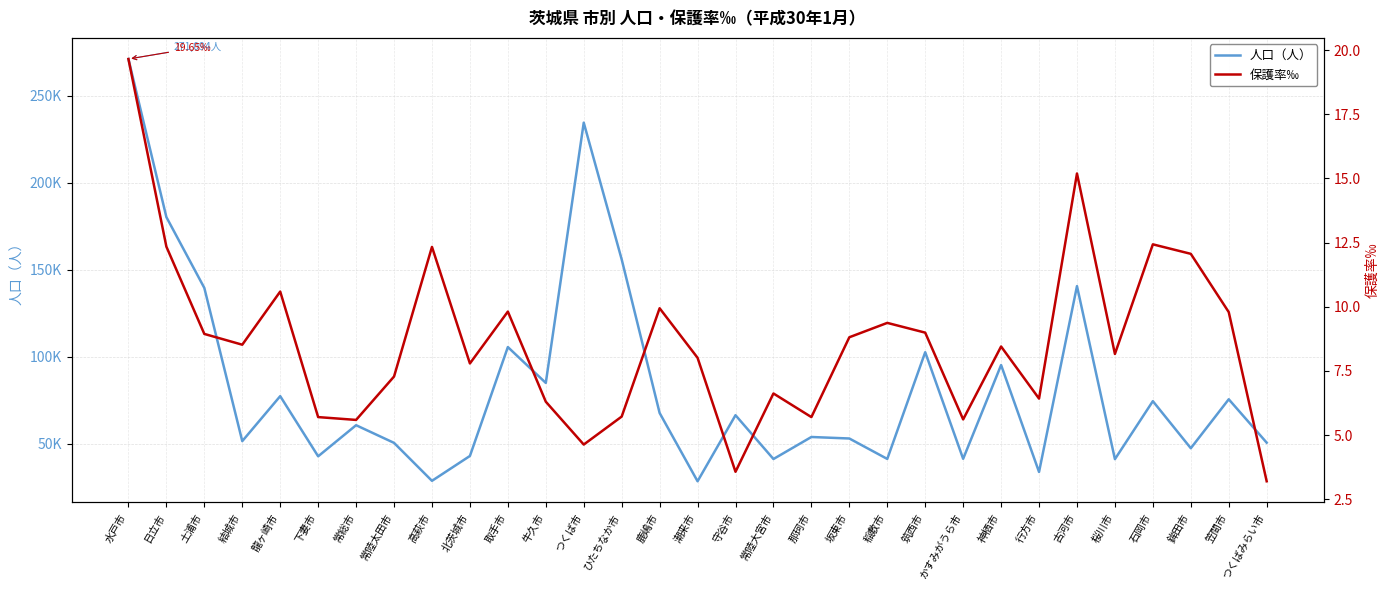

What is the label of the 19th point from the right?

つくば市